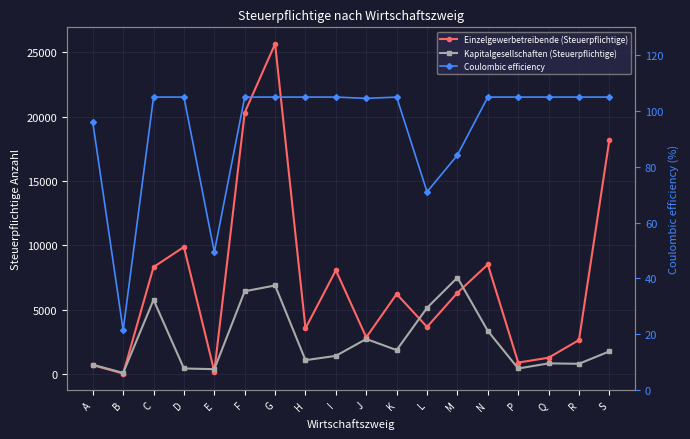

At which label is Einzelgewerbetreibende (Steuerpflichtige) closest to 12839?

D